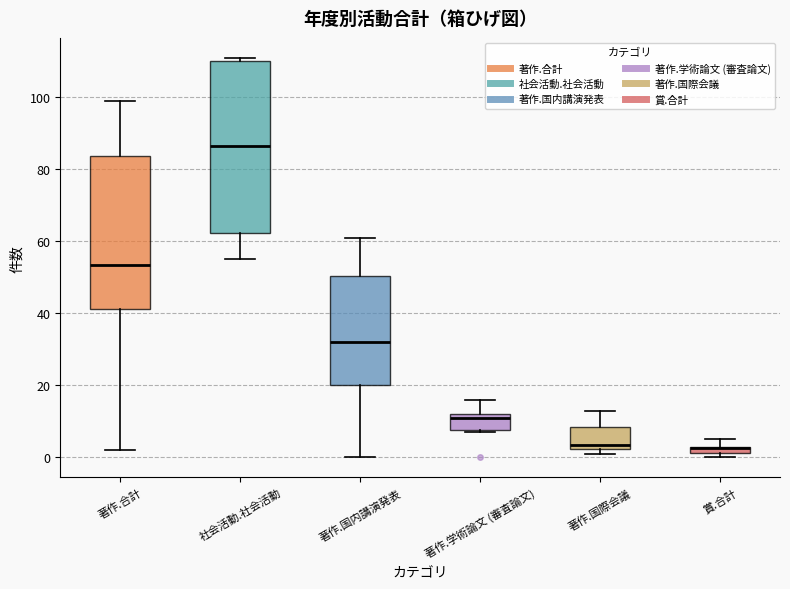

Where is the lower edge of the box for 著作.学術論文 (審査論文) on the y-axis? The values are not printed on the chart, so give them approximately, as read against the axis.

8